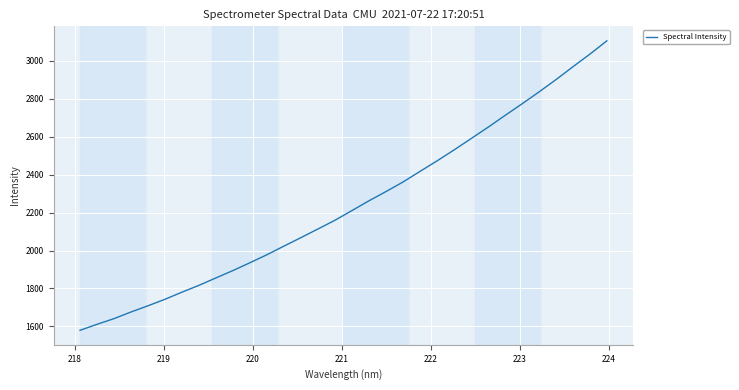

What is the maximum value shown in the chart?

3106.1